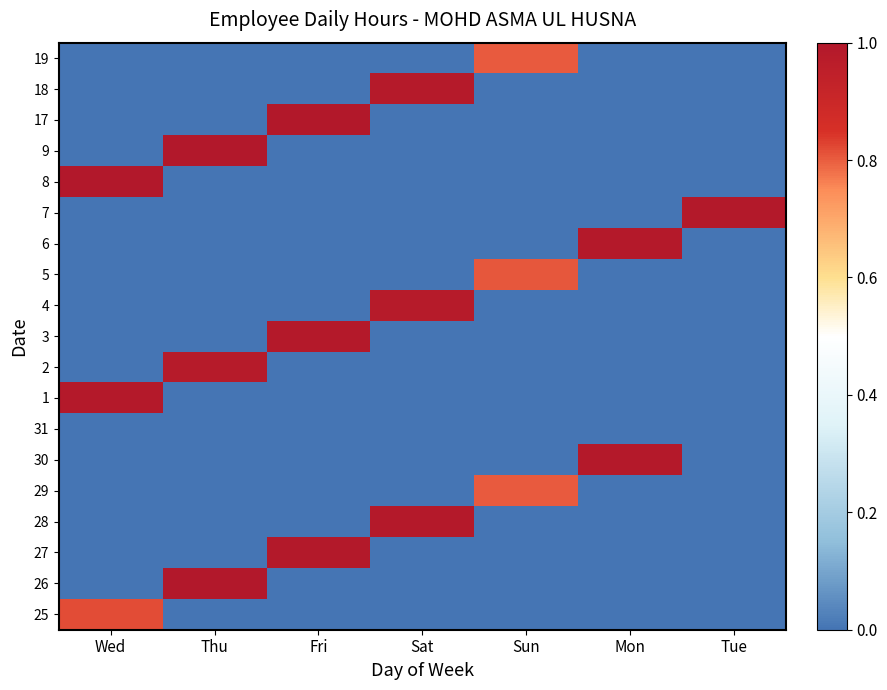

At which category is the sum across all series the highest?

Thu